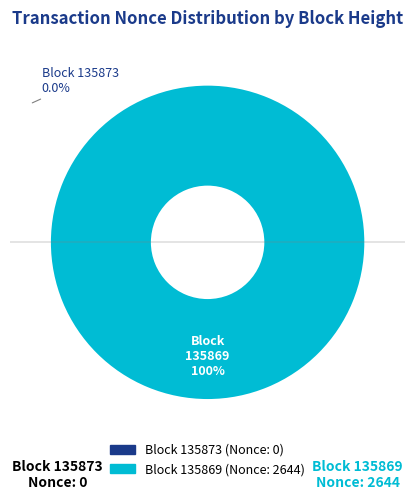

Does 135873 represent more than half of the total?

No